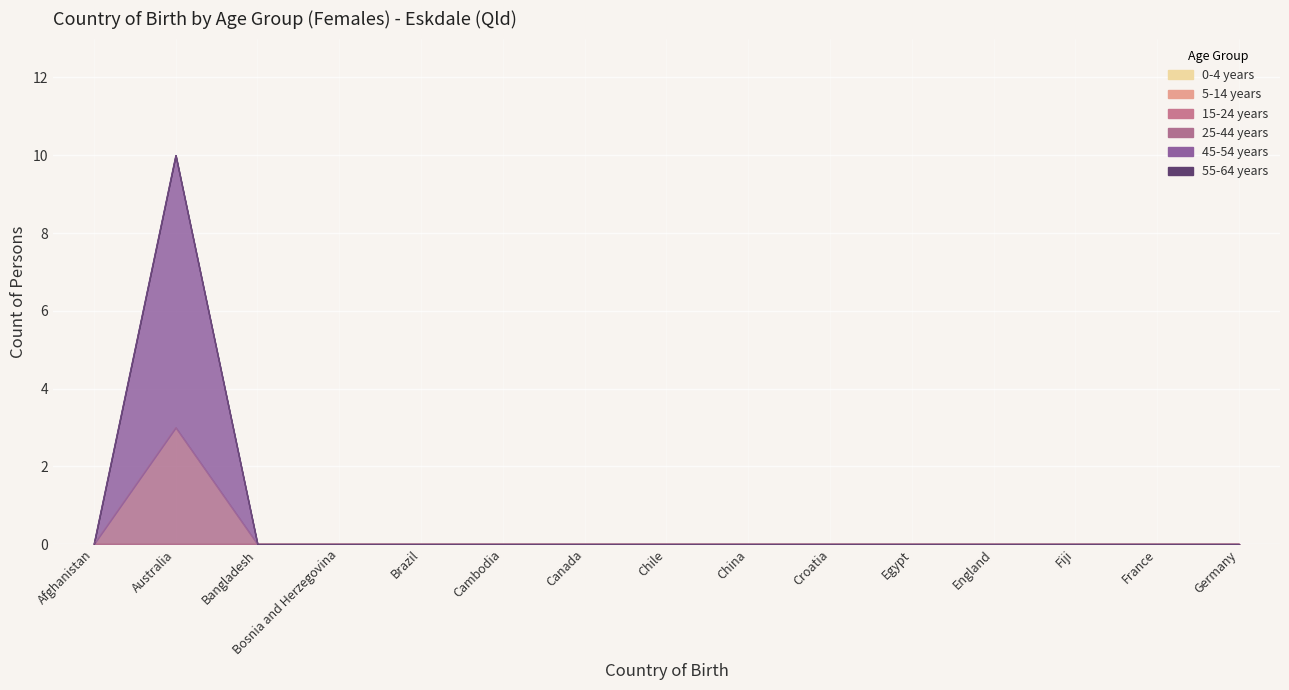

Reading left to right, what are all the values shown in this chart?

0-4 years: Afghanistan=0	Australia=0	Bangladesh=0	Bosnia and Herzegovina=0	Brazil=0	Cambodia=0	Canada=0	Chile=0	China=0	Croatia=0	Egypt=0	England=0	Fiji=0	France=0	Germany=0
5-14 years: Afghanistan=0	Australia=0	Bangladesh=0	Bosnia and Herzegovina=0	Brazil=0	Cambodia=0	Canada=0	Chile=0	China=0	Croatia=0	Egypt=0	England=0	Fiji=0	France=0	Germany=0
15-24 years: Afghanistan=0	Australia=0	Bangladesh=0	Bosnia and Herzegovina=0	Brazil=0	Cambodia=0	Canada=0	Chile=0	China=0	Croatia=0	Egypt=0	England=0	Fiji=0	France=0	Germany=0
25-44 years: Afghanistan=0	Australia=3	Bangladesh=0	Bosnia and Herzegovina=0	Brazil=0	Cambodia=0	Canada=0	Chile=0	China=0	Croatia=0	Egypt=0	England=0	Fiji=0	France=0	Germany=0
45-54 years: Afghanistan=0	Australia=7	Bangladesh=0	Bosnia and Herzegovina=0	Brazil=0	Cambodia=0	Canada=0	Chile=0	China=0	Croatia=0	Egypt=0	England=0	Fiji=0	France=0	Germany=0
55-64 years: Afghanistan=0	Australia=0	Bangladesh=0	Bosnia and Herzegovina=0	Brazil=0	Cambodia=0	Canada=0	Chile=0	China=0	Croatia=0	Egypt=0	England=0	Fiji=0	France=0	Germany=0